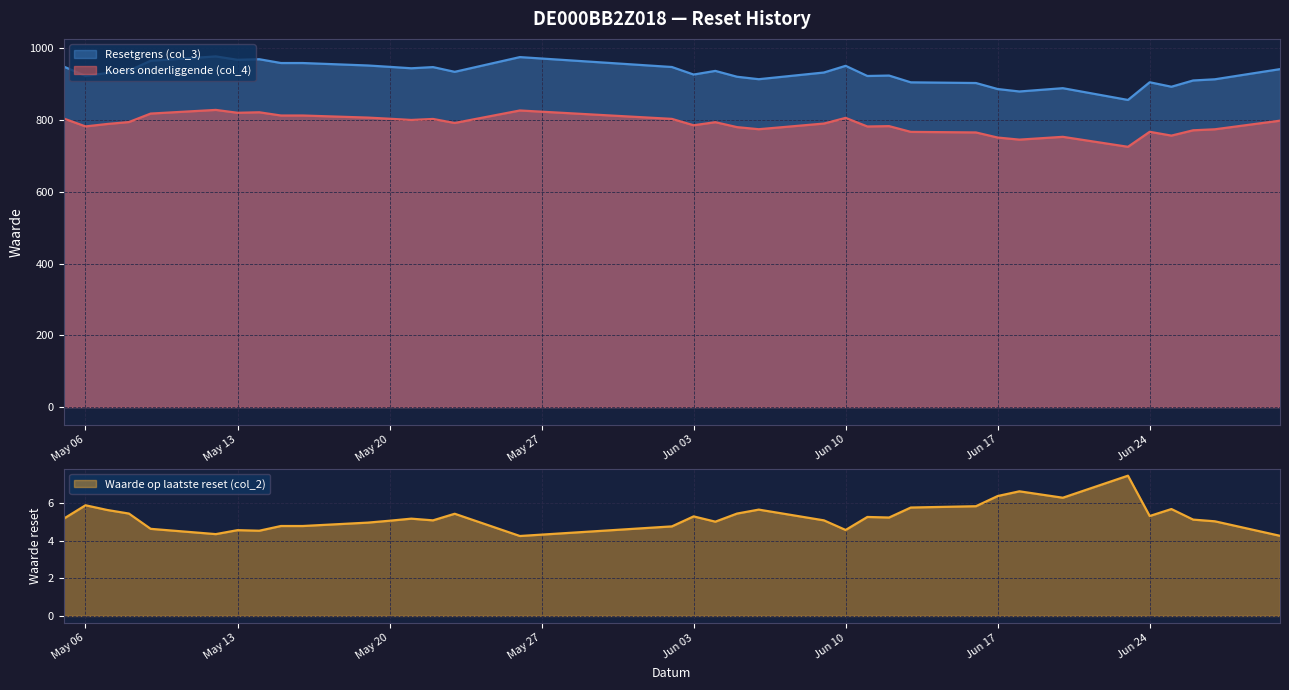

How many series are shown in this chart?

3